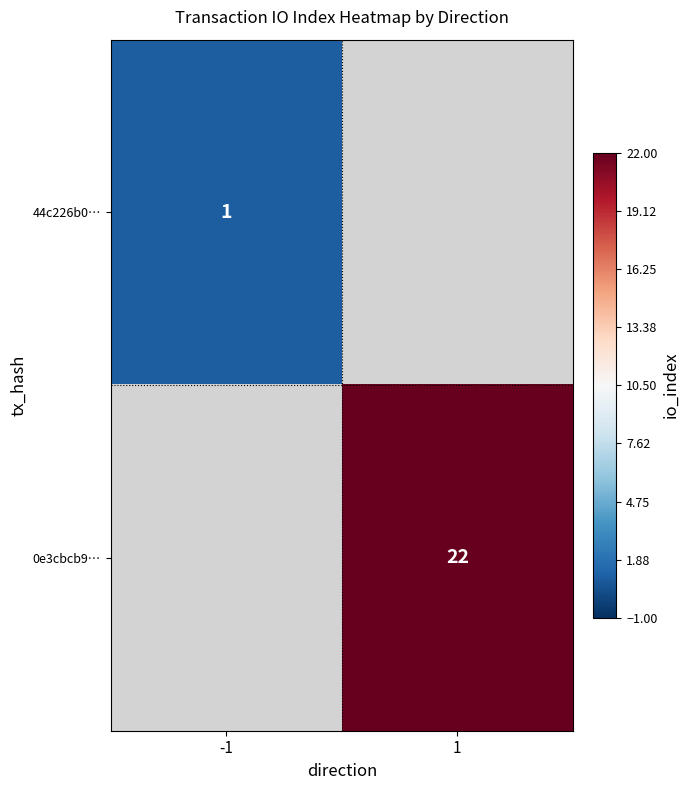

Is the value of 0e3cbcb9… at 1 greater than the value of 44c226b0… at -1?

Yes